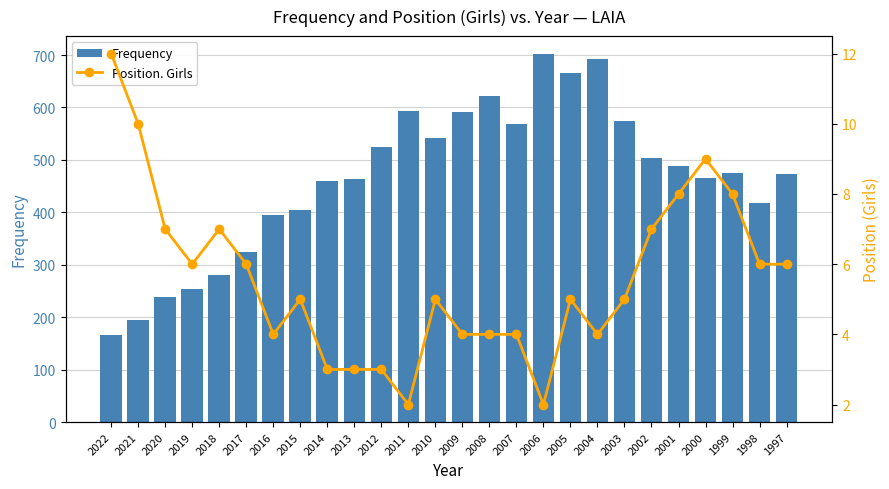

The value of Frequency at 2021 is 195. True or false?

True